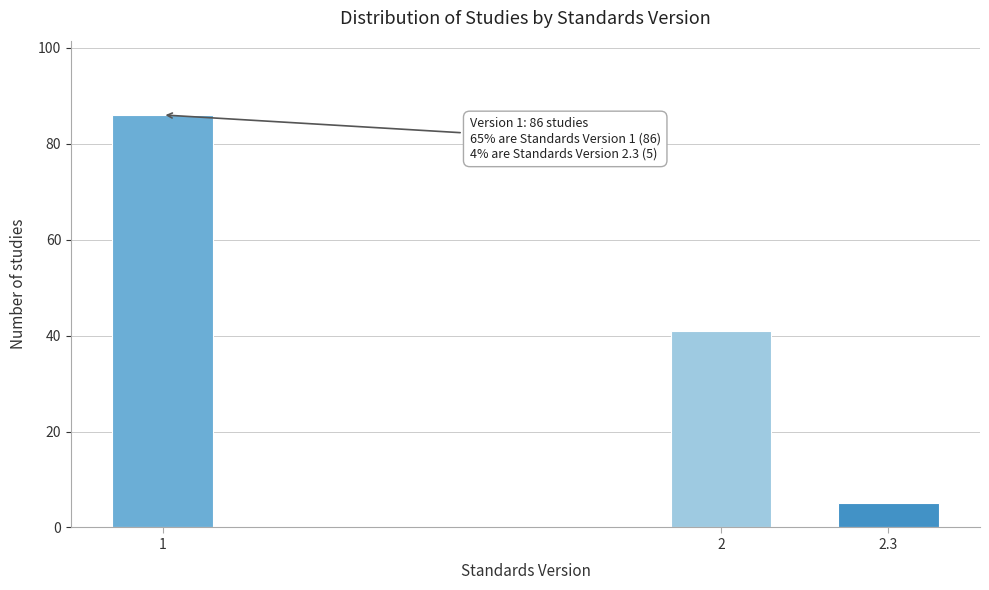

Reading left to right, transcribe all the data shown in this chart.

86	41	5